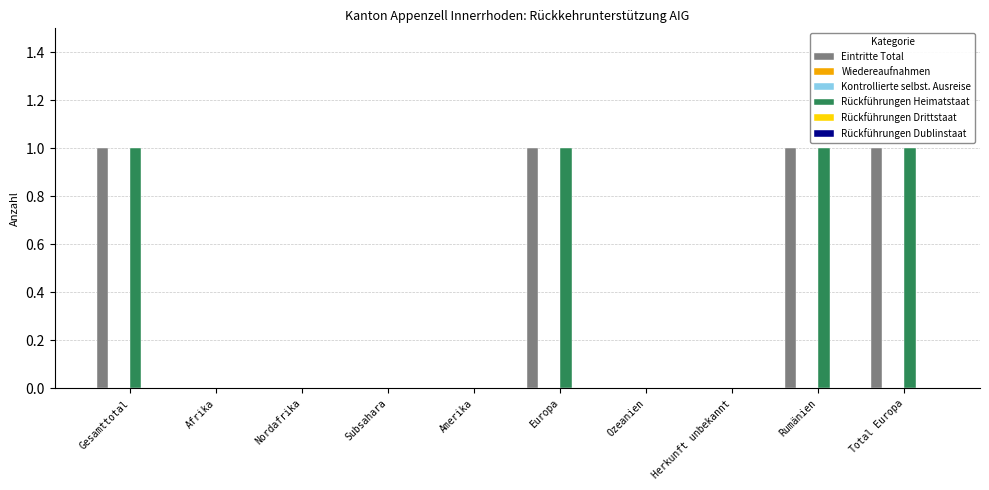

What is the label of the 3rd bar from the right?

Herkunft unbekannt